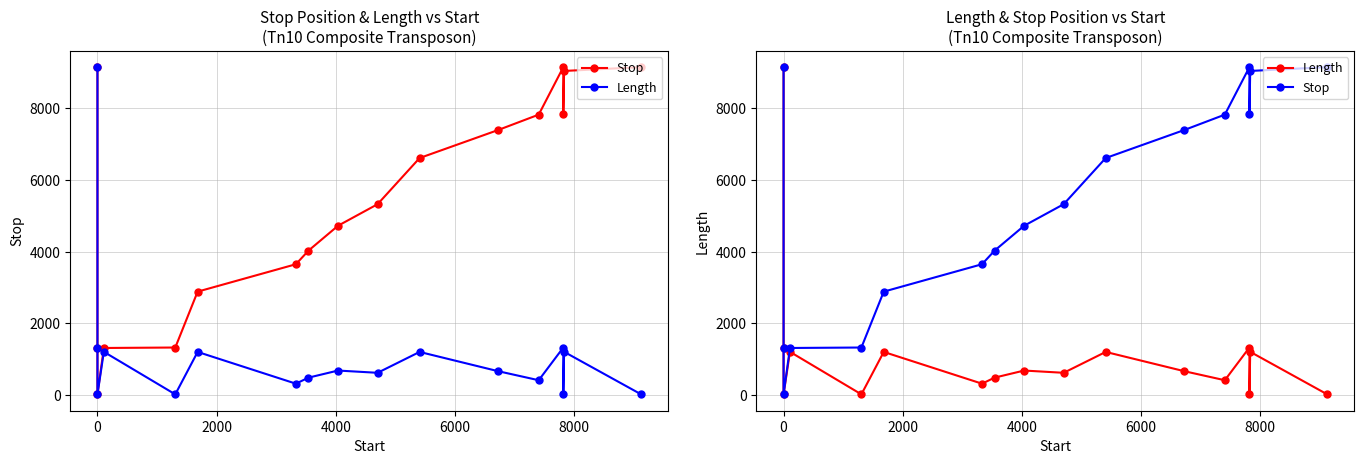

True or false: Length and Stop cross at least once.

False